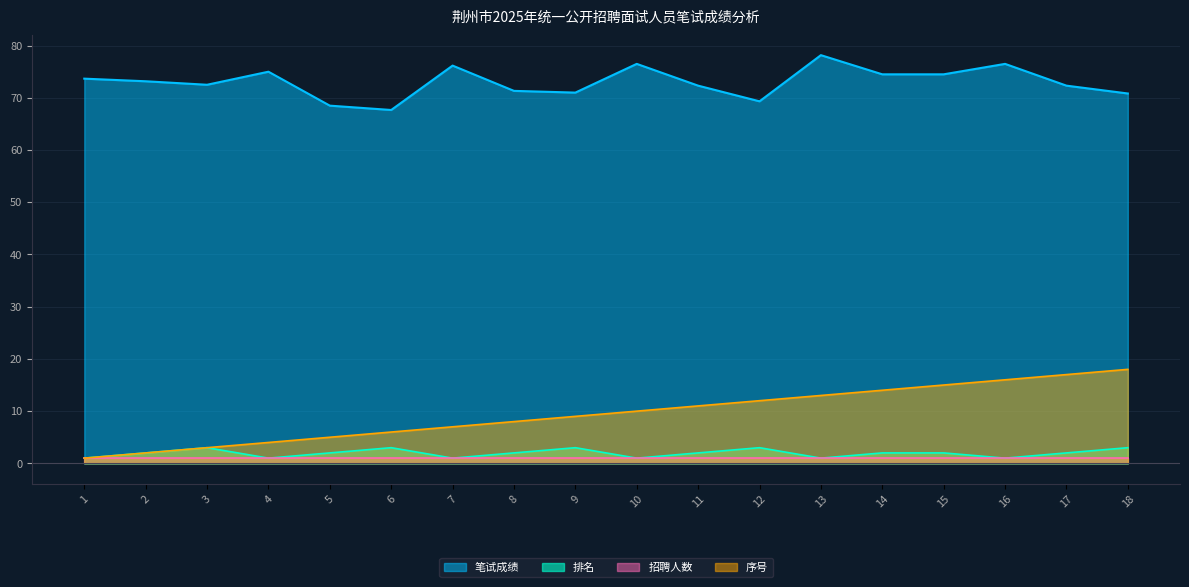

Where is the first local minimum for 排名?

4